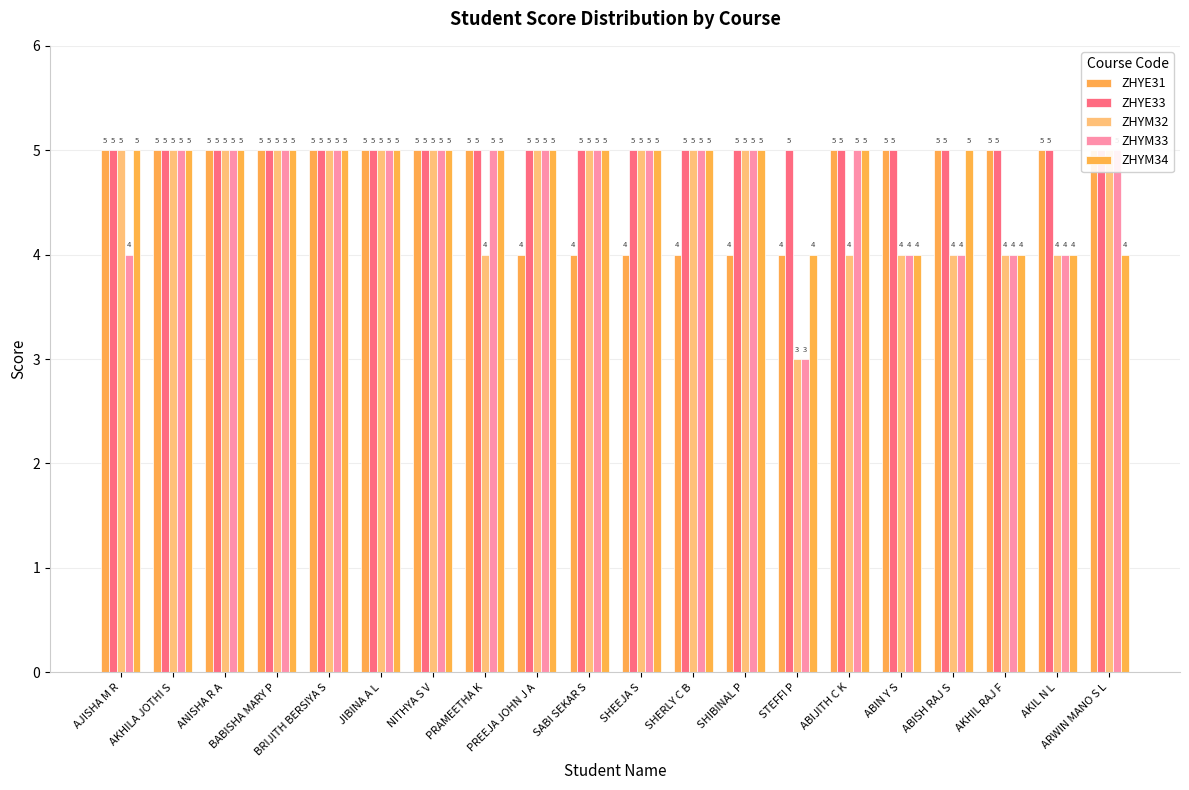

Reading left to right, what are all the values shown in this chart?

ZHYE31: 5	5	5	5	5	5	5	5	4	4	4	4	4	4	5	5	5	5	5	5
ZHYE33: 5	5	5	5	5	5	5	5	5	5	5	5	5	5	5	5	5	5	5	5
ZHYM32: 5	5	5	5	5	5	5	4	5	5	5	5	5	3	4	4	4	4	4	5
ZHYM33: 4	5	5	5	5	5	5	5	5	5	5	5	5	3	5	4	4	4	4	5
ZHYM34: 5	5	5	5	5	5	5	5	5	5	5	5	5	4	5	4	5	4	4	4